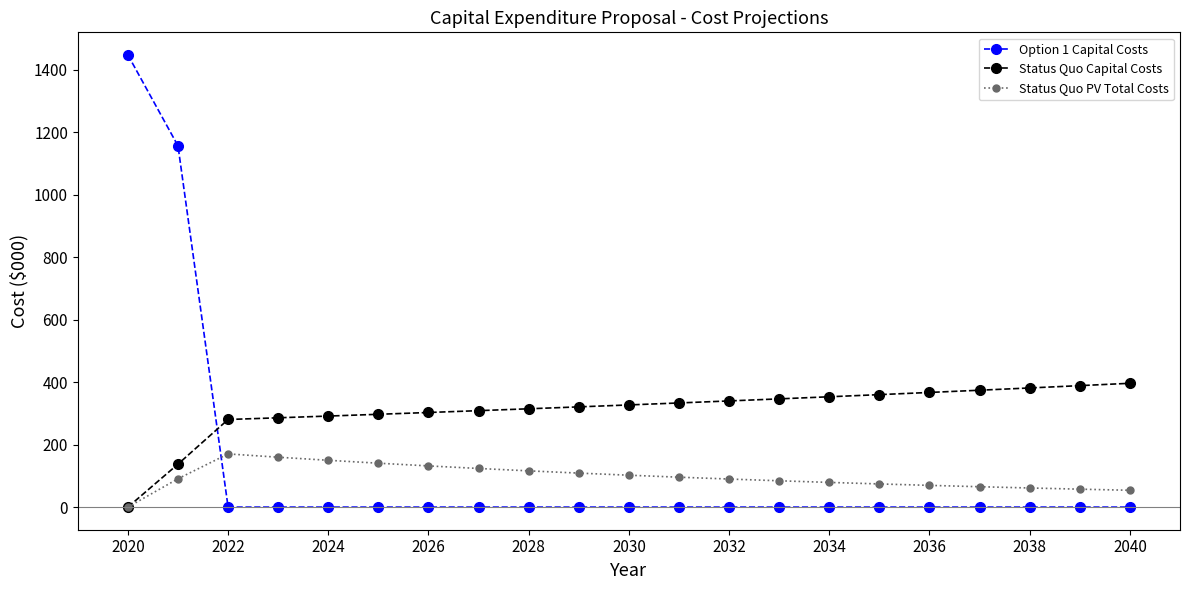

At how many categories does at least one series exceed 591?

2